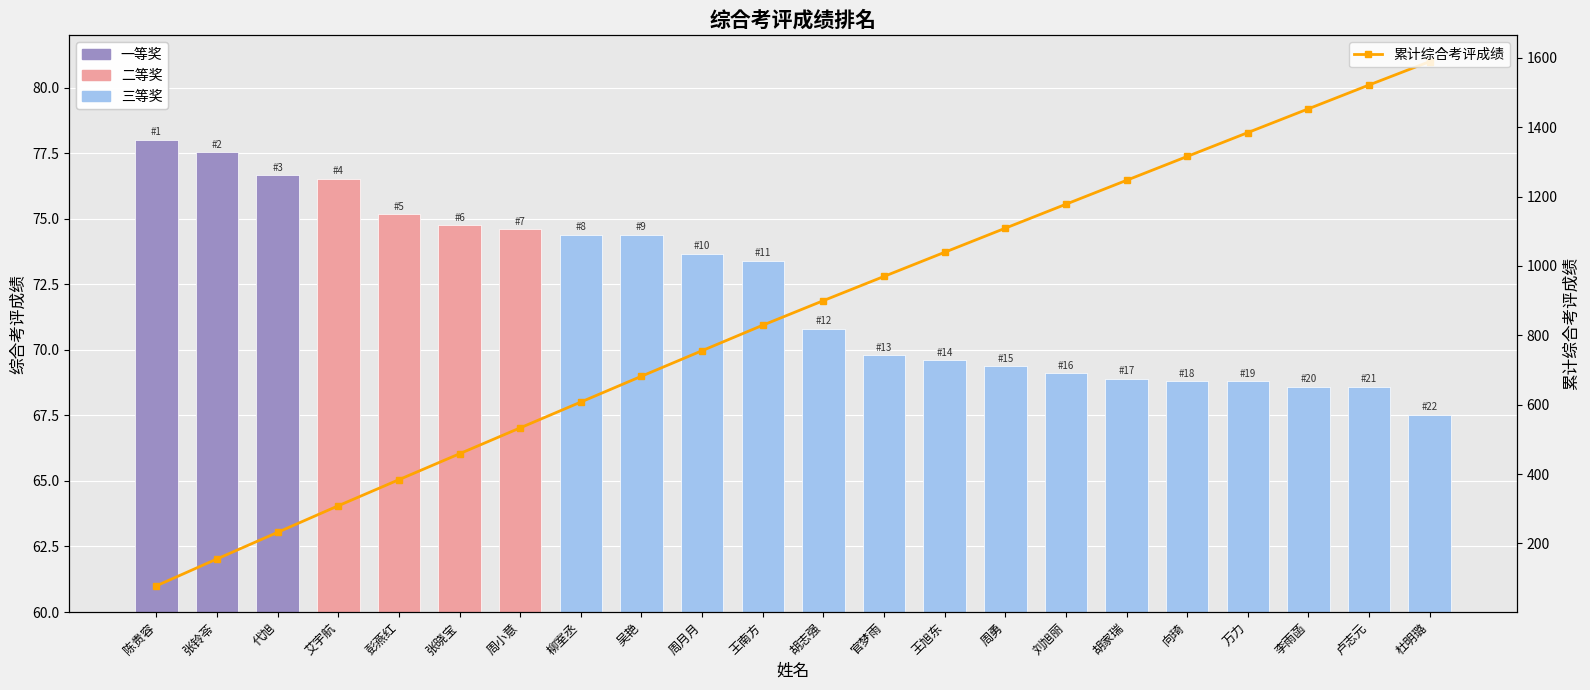

How many bars are there in total?

22